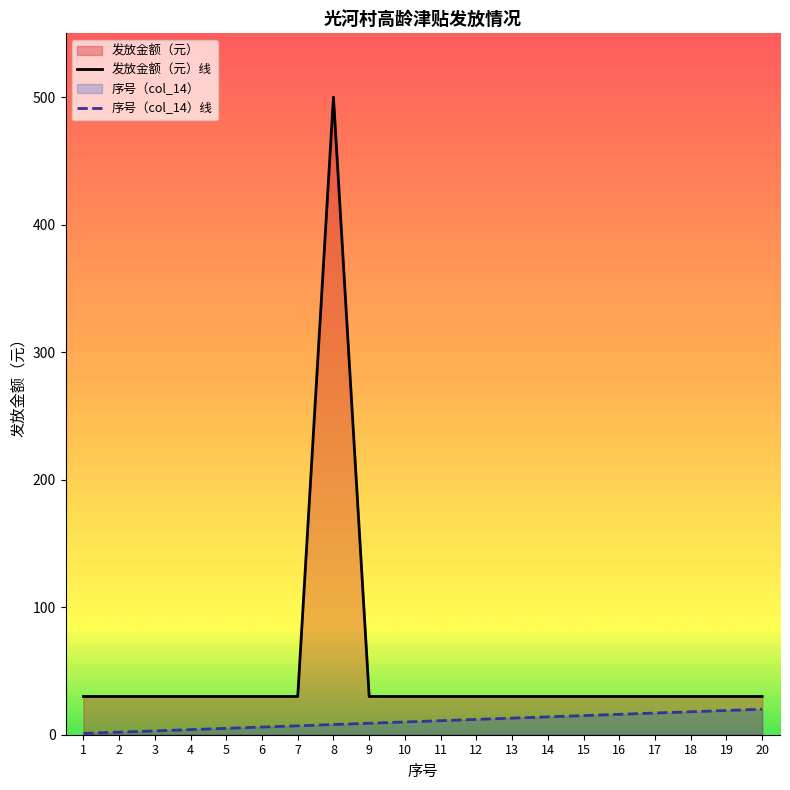

Rank the series by their maximum value, from highest to lowest.

发放金额（元）线, 序号（col_14）线